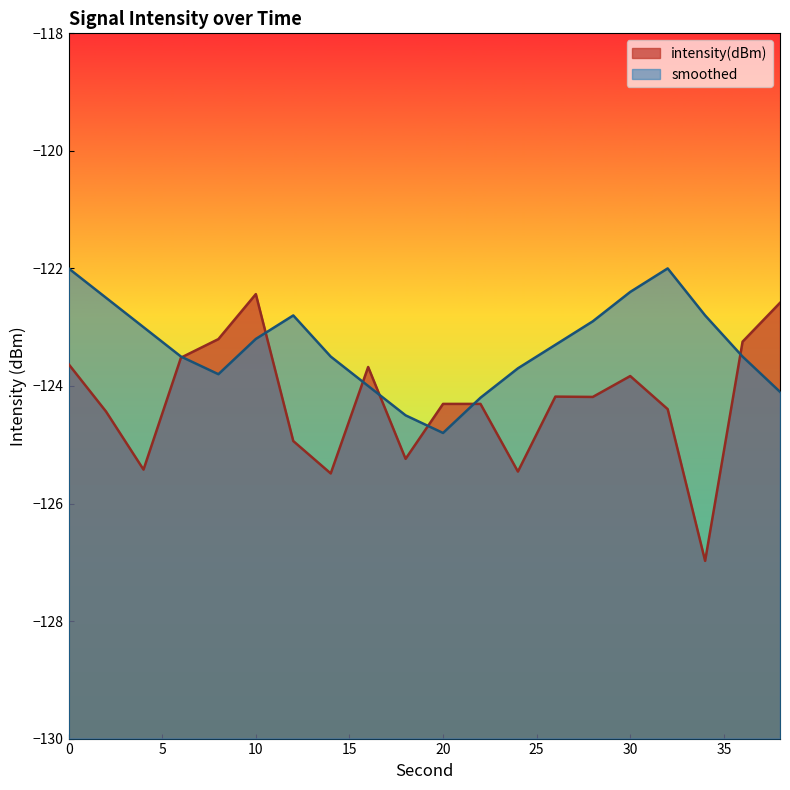

Reading left to right, what are all the values shown in this chart?

intensity(dBm): -123.6	-124.4	-125.4	-123.5	-123.2	-122.4	-124.9	-125.5	-123.7	-125.2	-124.3	-124.3	-125.5	-124.2	-124.2	-123.8	-124.4	-127.0	-123.2	-122.6
smoothed: -122.0	-122.5	-123.0	-123.5	-123.8	-123.2	-122.8	-123.5	-124.0	-124.5	-124.8	-124.2	-123.7	-123.3	-122.9	-122.4	-122.0	-122.8	-123.5	-124.1